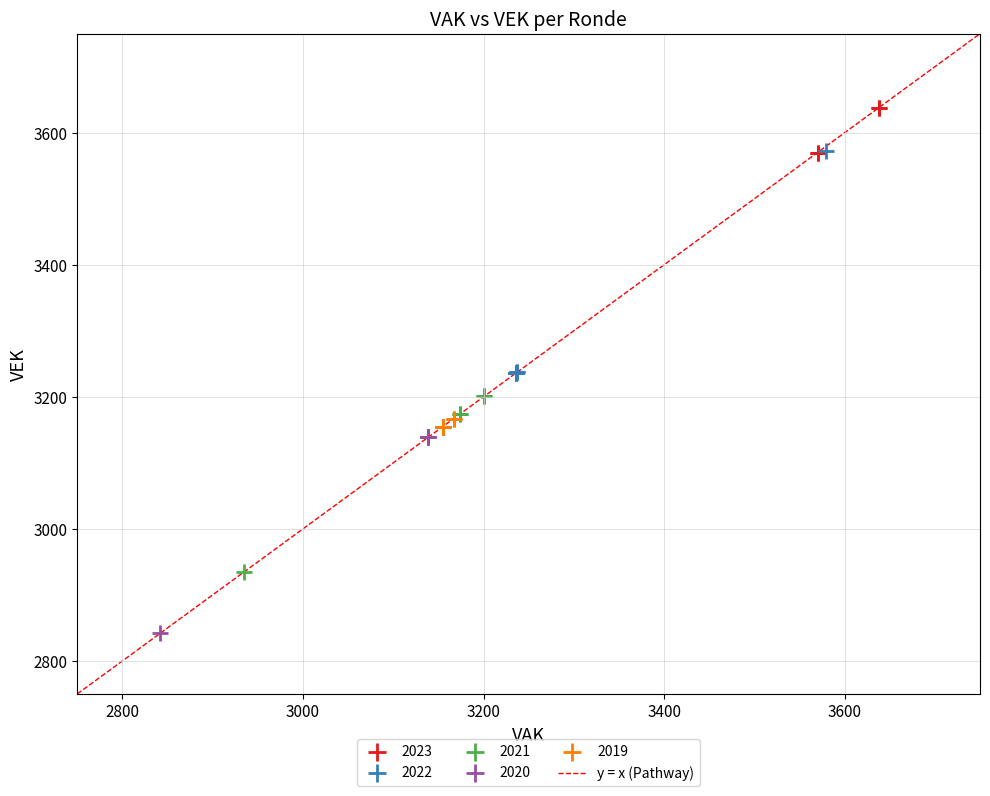

Which series contains the highest Y value?

2023